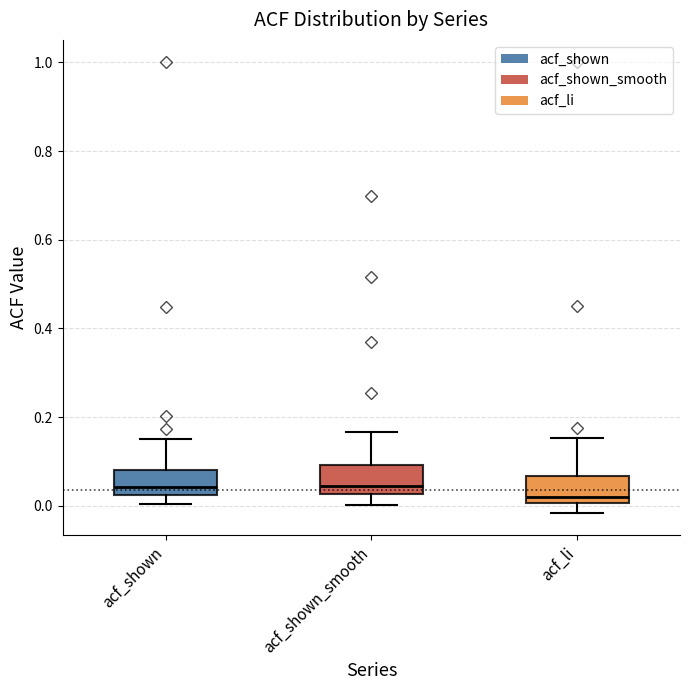

Reading left to right, read every box against the y-axis: the position of its median line, the range the box covers, and the ends of its whiskers. The values are not printed on the chart, so give them approximately, as read against the axis.

acf_shown: median 0.04, box 0.02 to 0.08, whiskers 0.00 to 0.16
acf_shown_smooth: median 0.04, box 0.02 to 0.10, whiskers 0.00 to 0.16
acf_li: median 0.02, box 0.00 to 0.06, whiskers -0.02 to 0.16